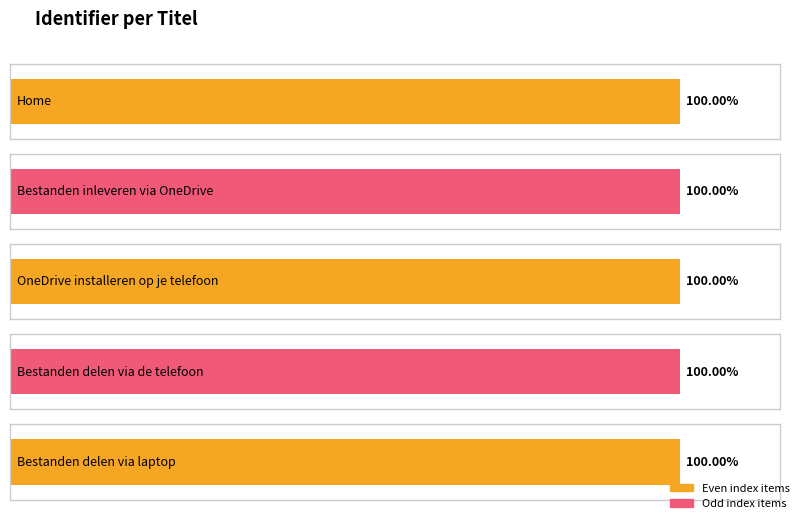

At which category does the chart reach its peak across all series?

Bestanden delen via laptop